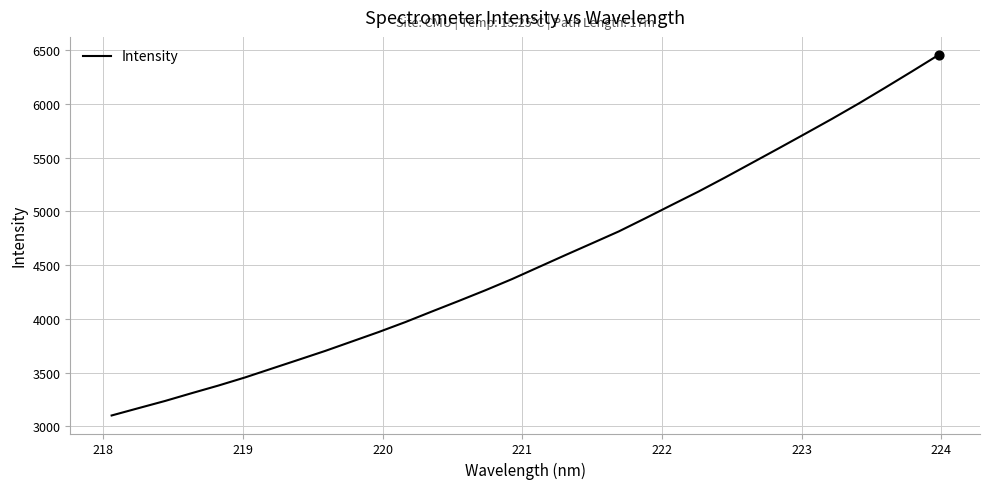

What is the greatest value displayed?

6457.7